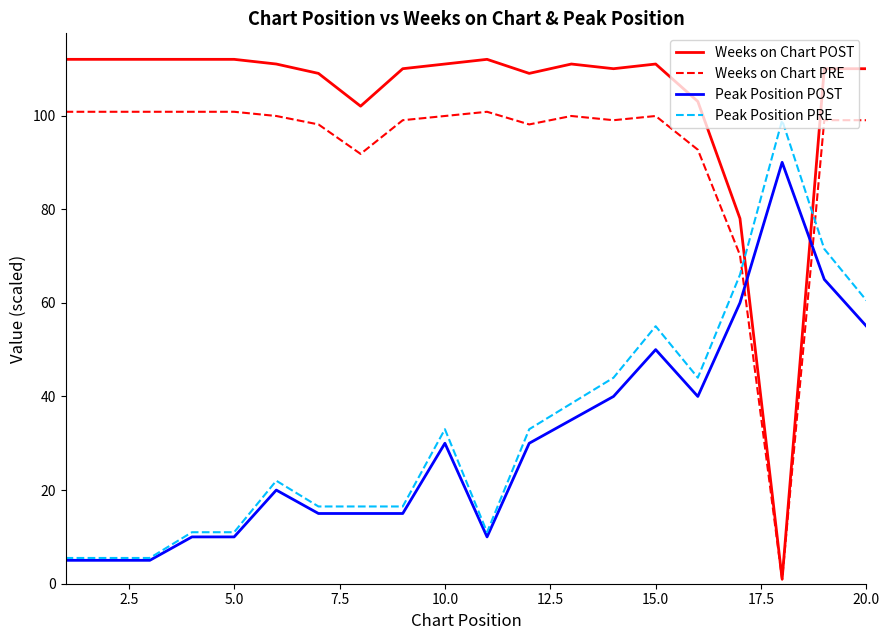

Which series has the widest spread of values?

Weeks on Chart POST